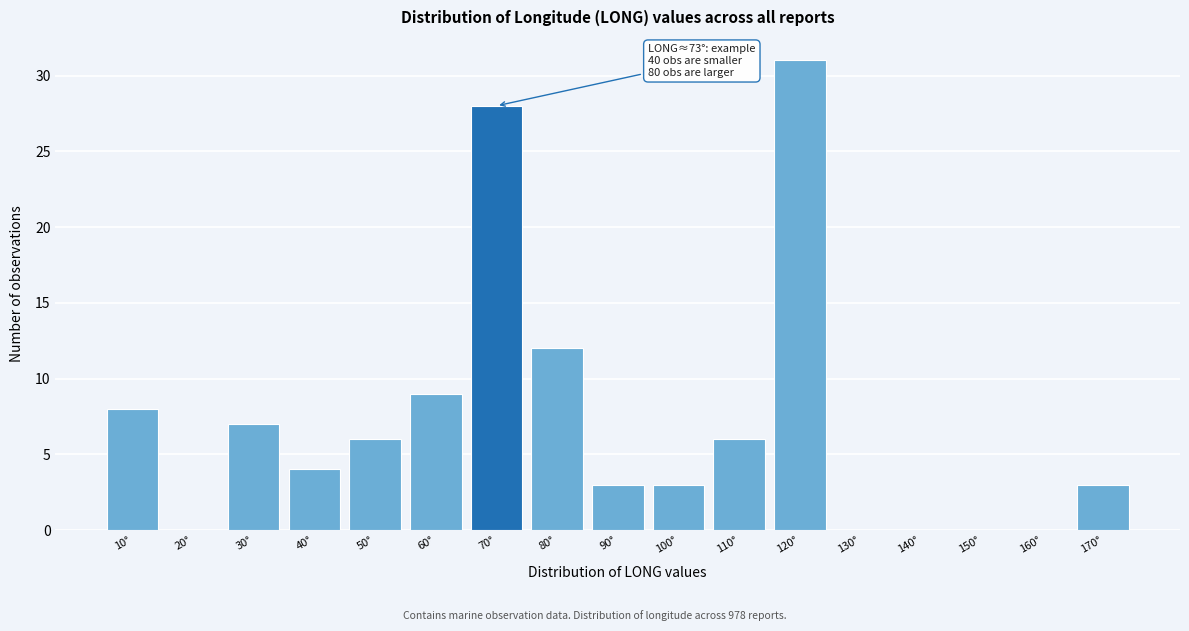

Reading right to left, what are all the values shown in this chart?

170°=3	160°=0	150°=0	140°=0	130°=0	120°=31	110°=6	100°=3	90°=3	80°=12	70°=28	60°=9	50°=6	40°=4	30°=7	20°=0	10°=8